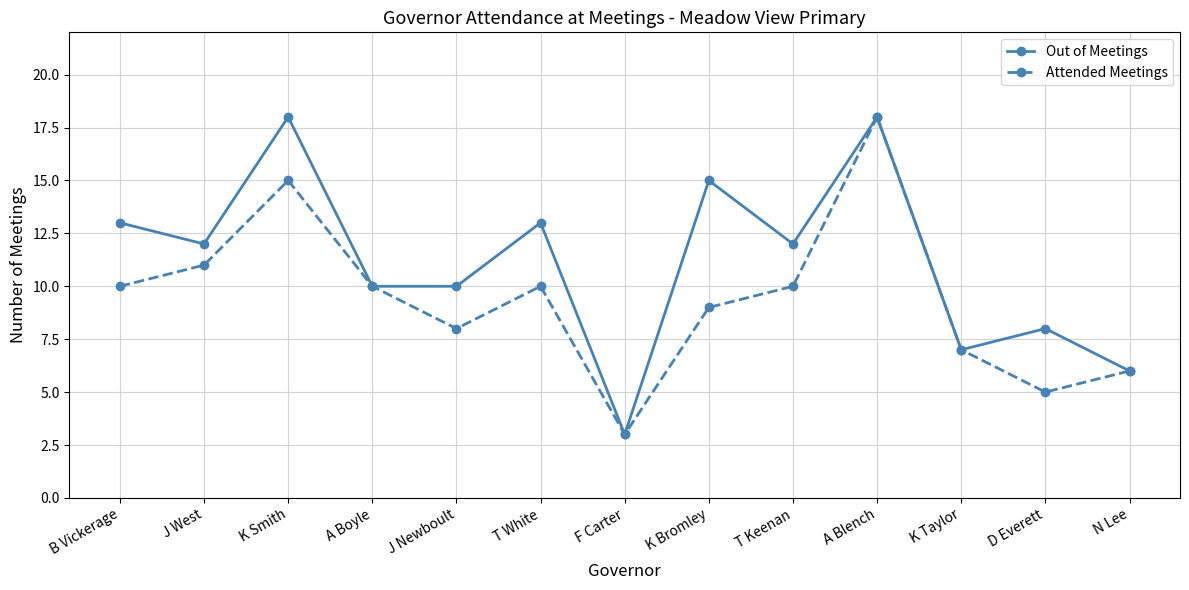

Rank the series at B Vickerage from lowest to highest value.

Attended Meetings, Out of Meetings